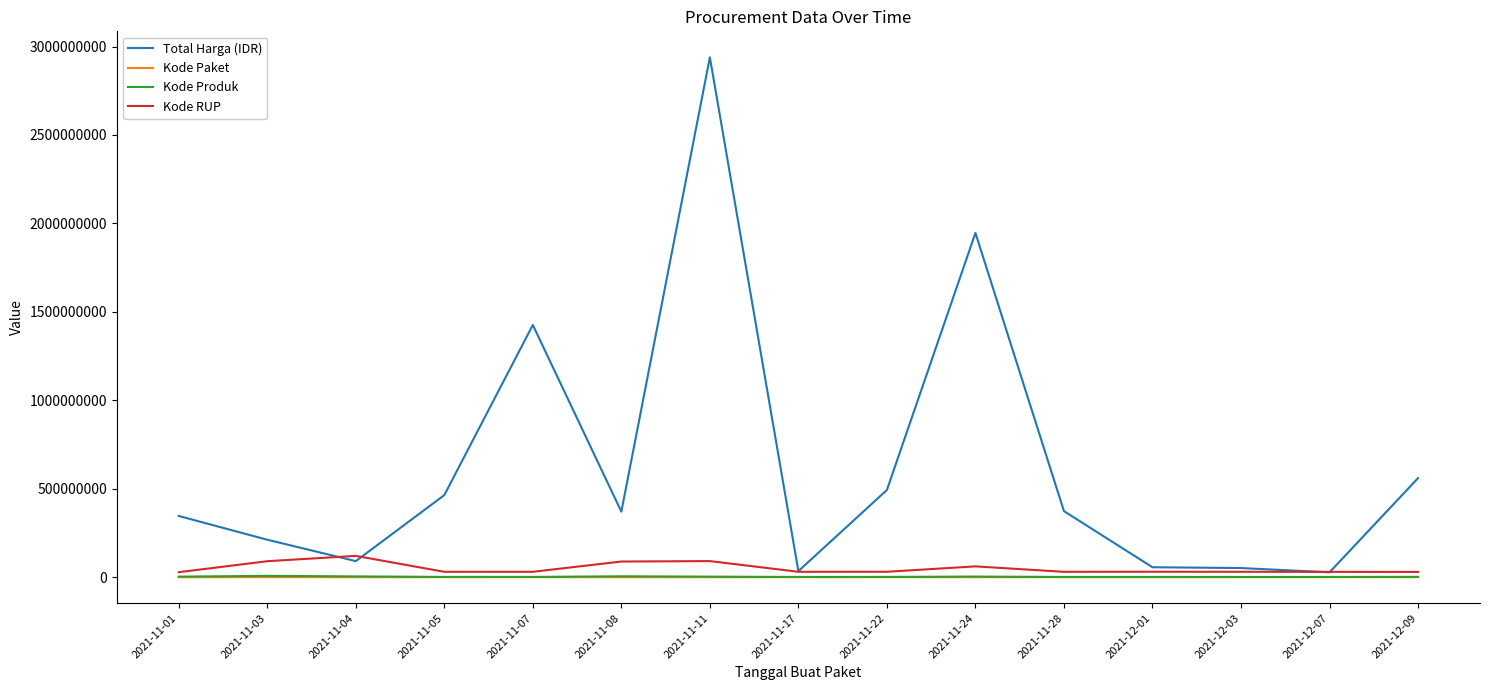

Which series has the widest spread of values?

Total Harga (IDR)